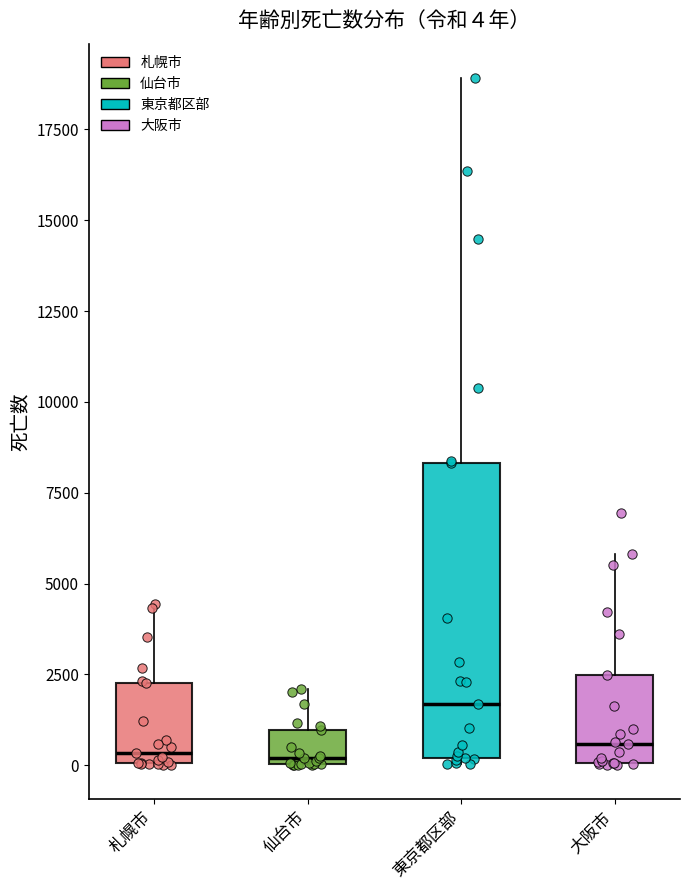

Which box has the highest median line?

東京都区部